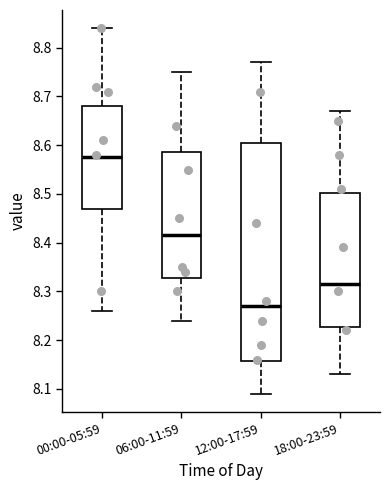

Which box is the tallest, from its lower edge to its upper edge?

12:00-17:59